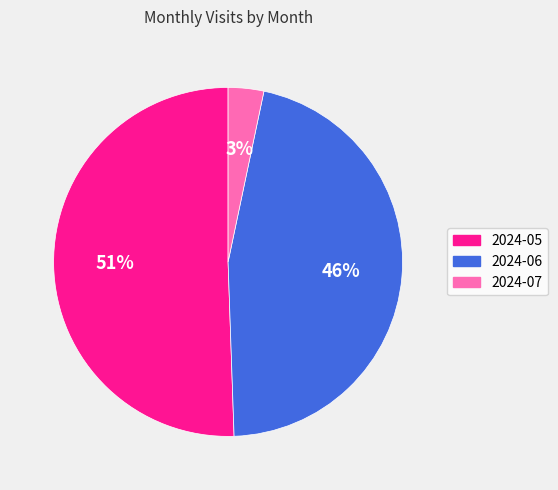

Which slice is the largest?

2024-05